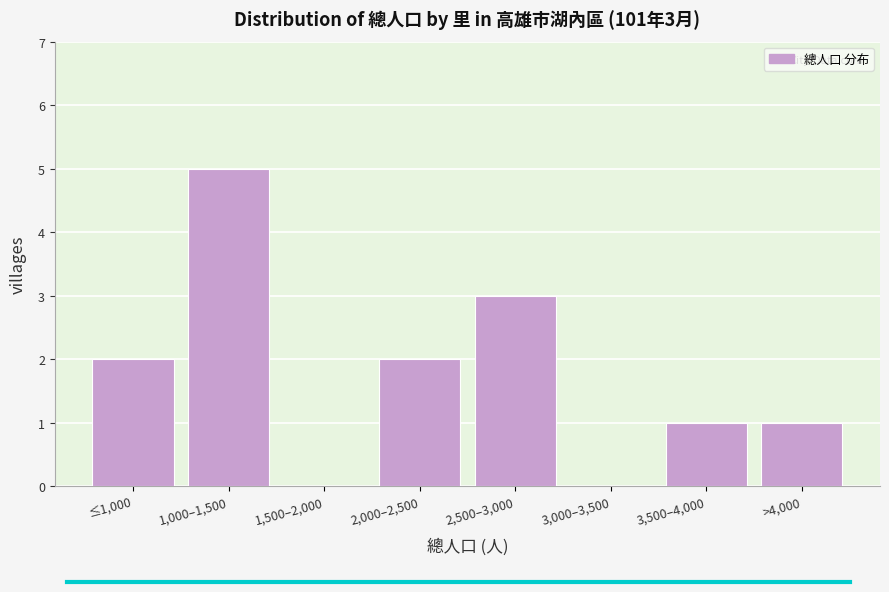

Reading right to left, extract all data points from this chart.

>4,000=1	3,500–4,000=1	3,000–3,500=0	2,500–3,000=3	2,000–2,500=2	1,500–2,000=0	1,000–1,500=5	≤1,000=2